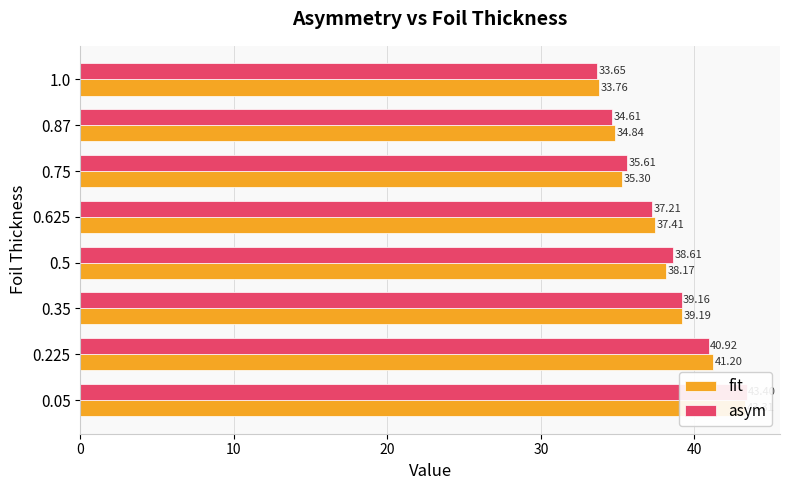

At how many categories does at least one series exceed 35?

6